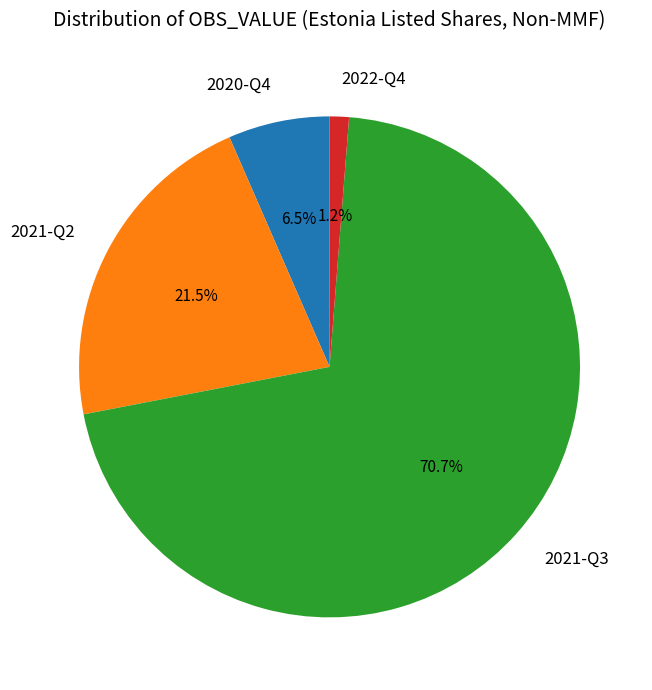

The 2021-Q3 slice represents 77% of the pie. True or false?

False